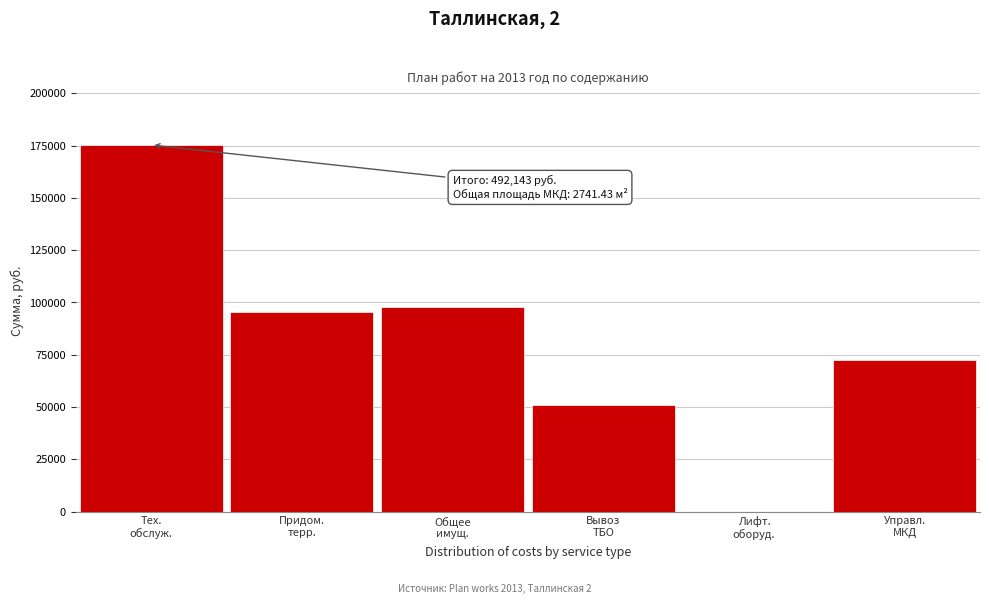

What is the greatest value displayed?

175342